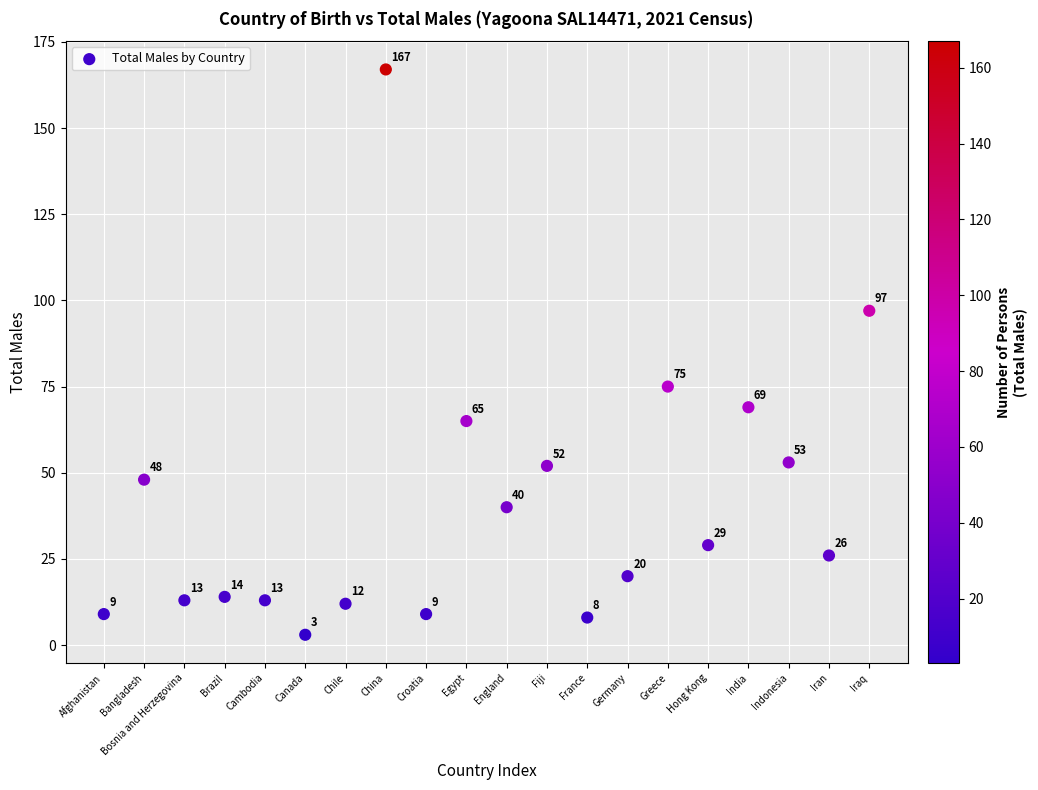

What is the range of Y values (max minus min)?

164